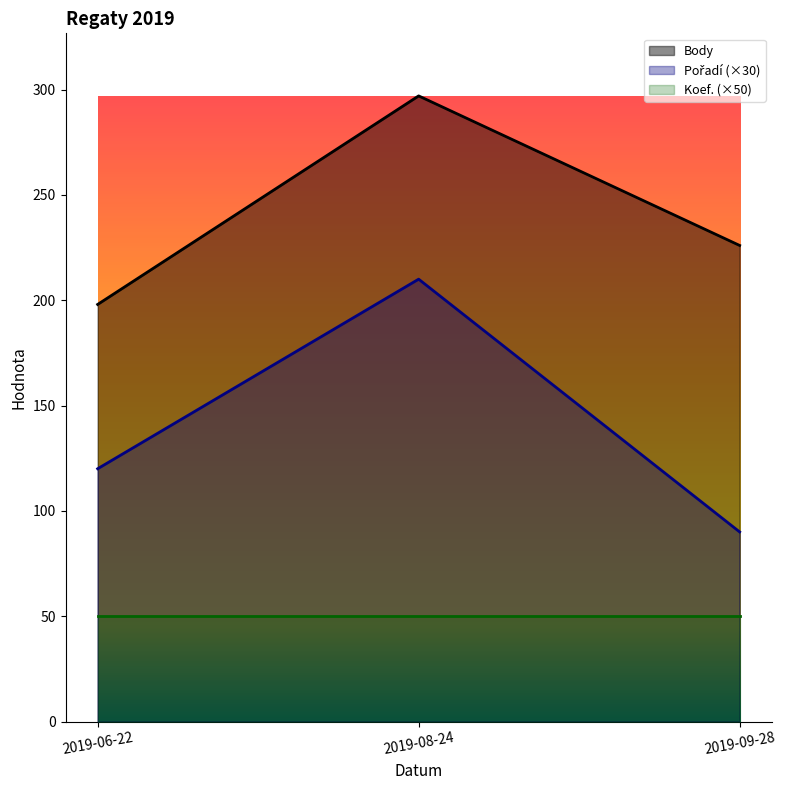

Where is Pořadí nearest to the value 150?

2019-06-22